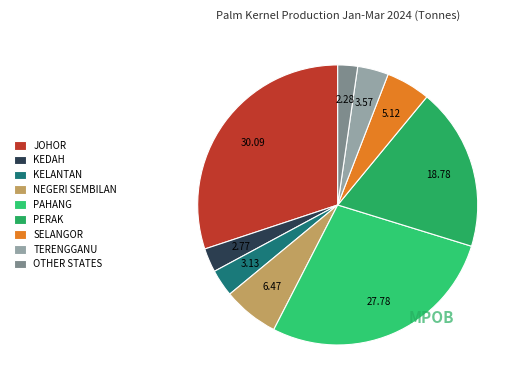

How many segments does this pie chart have?

9